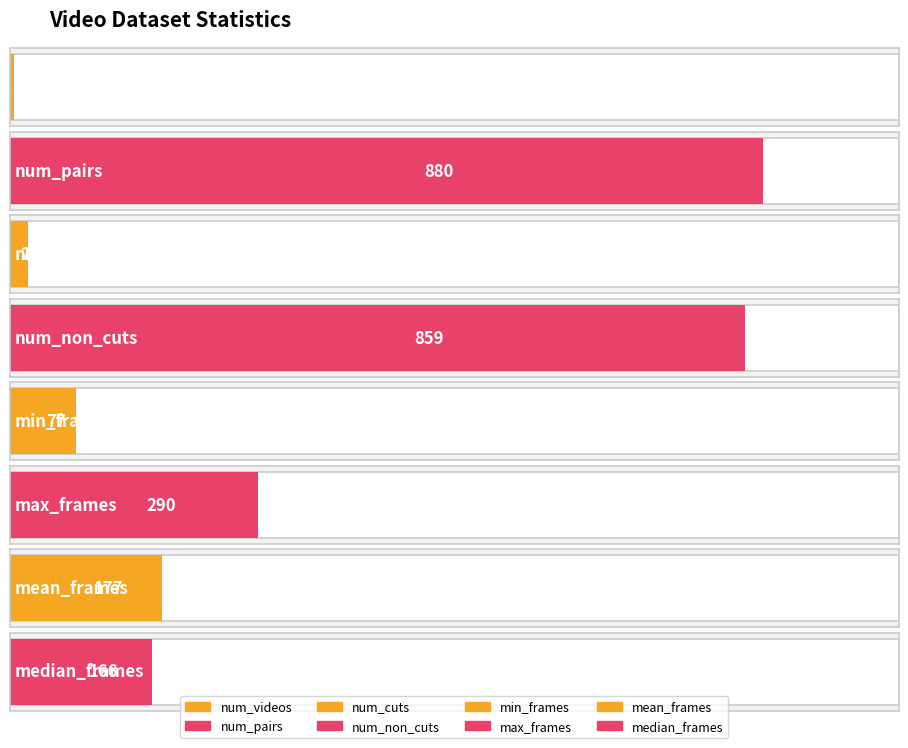

Reading left to right, list all the values displayed in this chart.

5	880	21	859	77	290	177	166